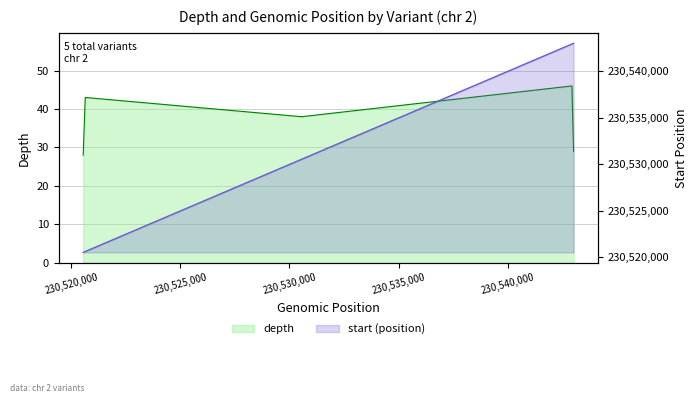

Between 230,535,000 and 230,525,000, which is larger?

230,525,000